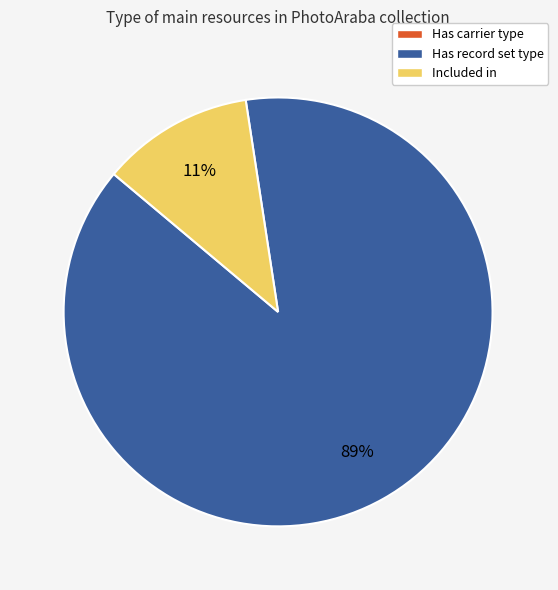

Between Has record set type and Included in, which is larger?

Has record set type